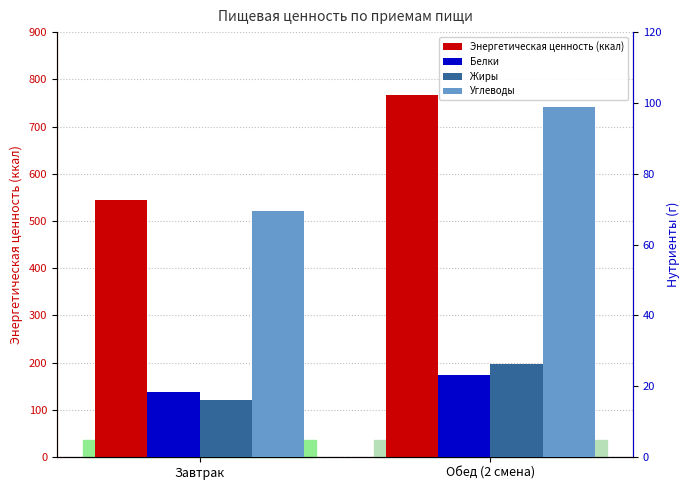

Which has a higher value, Завтрак or Обед (2 смена)?

Обед (2 смена)